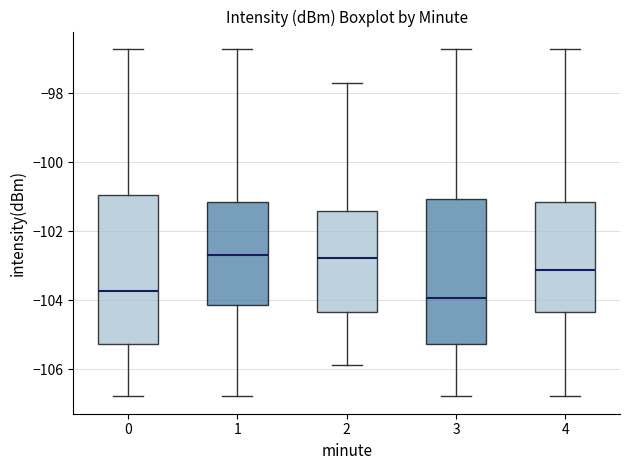

Where is the lower edge of the box at x = 3 on the y-axis? The values are not printed on the chart, so give them approximately, as read against the axis.

-105.2